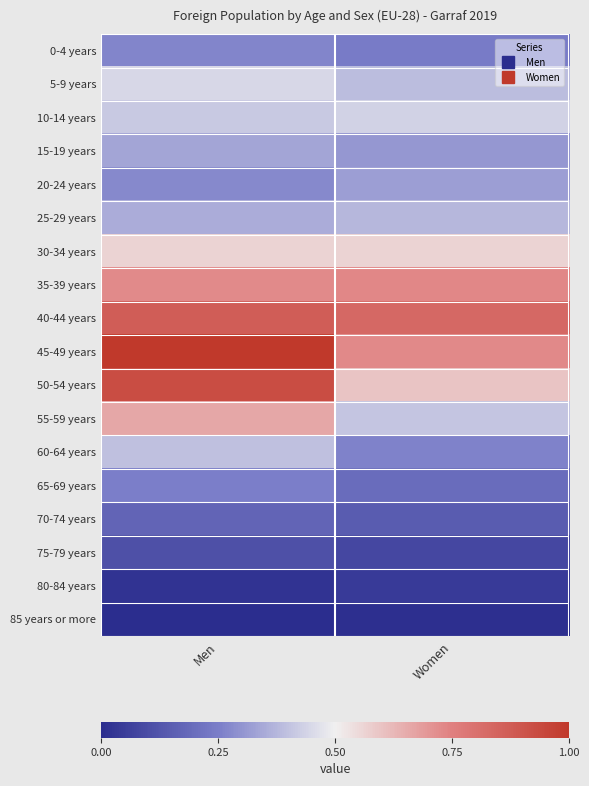

What is the total value across all series at Men?

7.8